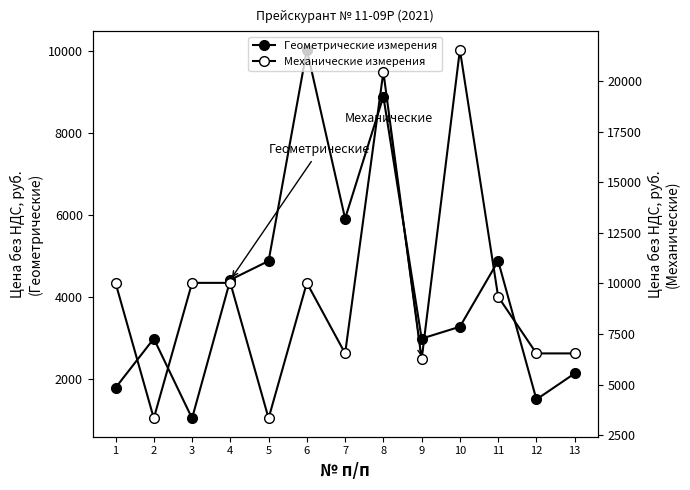

Between 8 and 12, which is larger?

8